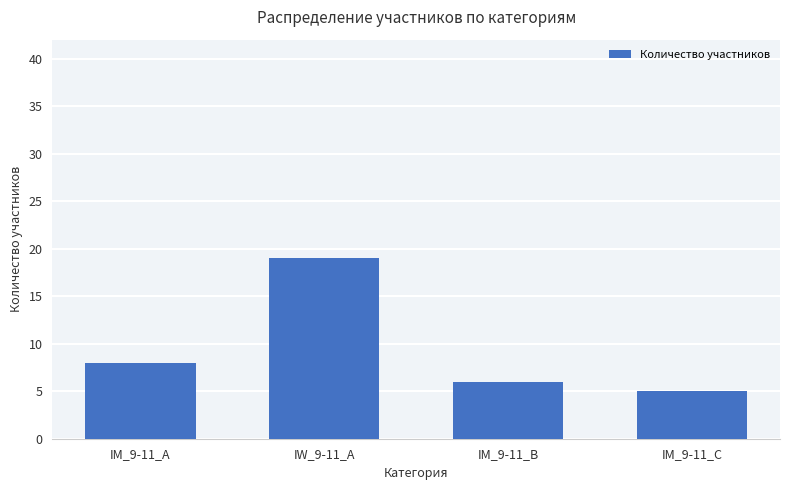

How many bars are there in total?

4